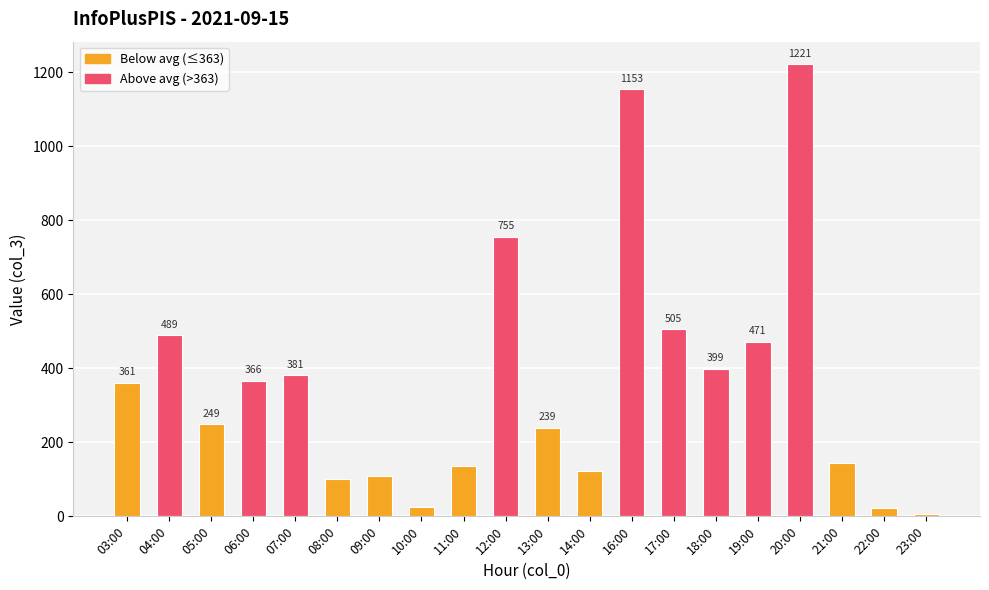

The chart shows a value of 1153 at 16:00. True or false?

True